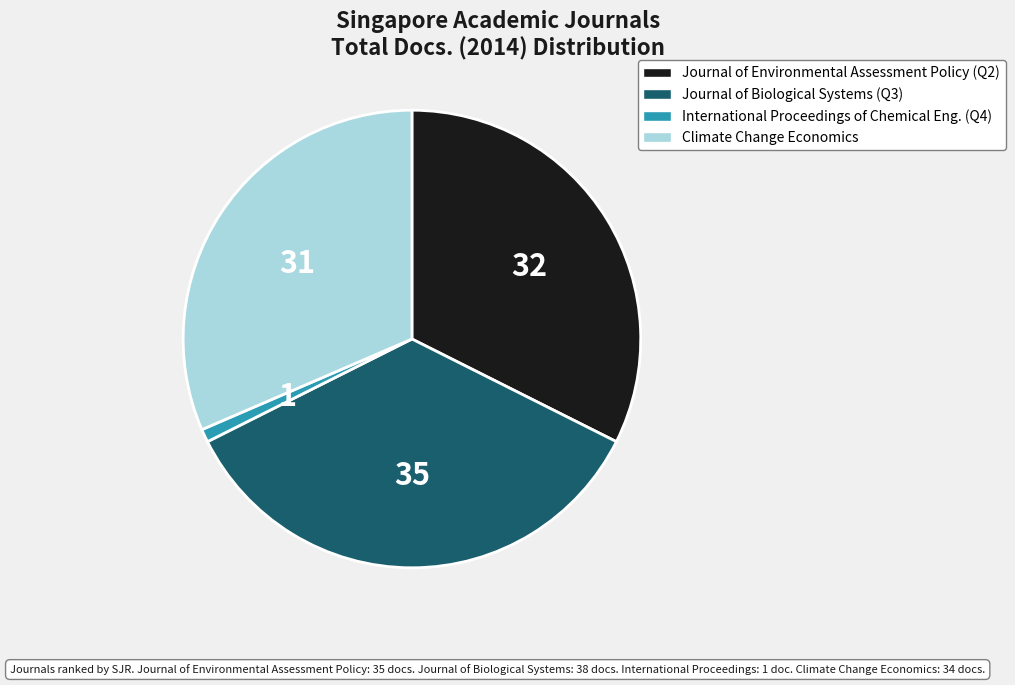

How many slices are in this pie chart?

4